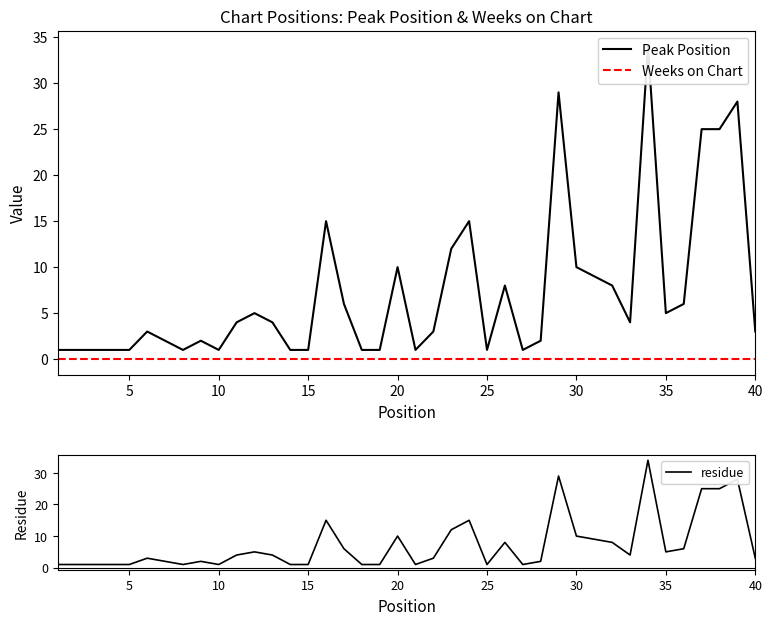

Does the chart have visible grid lines?

No